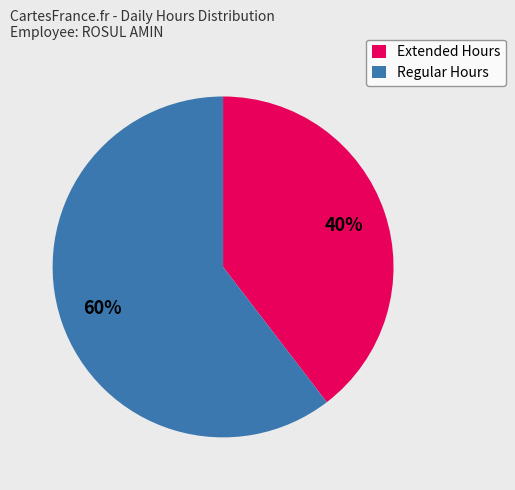

What is the ratio of the value at Extended Hours to the value at Regular Hours?

0.7